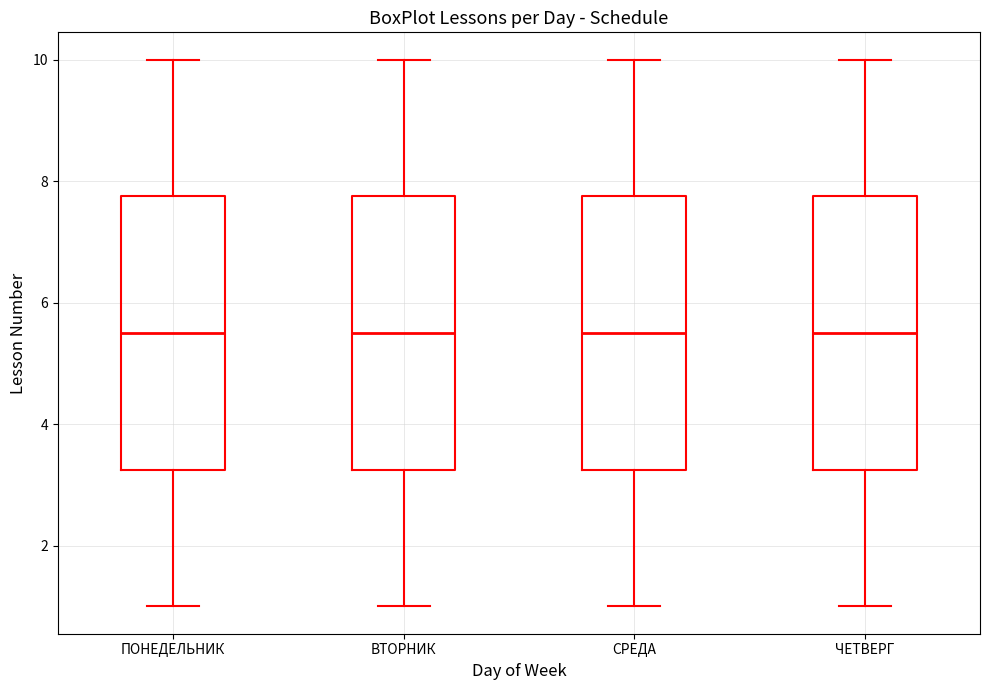

Reading left to right, transcribe this box plot: for each box, give where its median line is, the range the box spans, and where its two whiskers end, as read against the y-axis. The values are not printed on the chart, so give them approximately, as read against the axis.

ПОНЕДЕЛЬНИК: median 5.6, box 3.2 to 7.8, whiskers 1.0 to 10.0
ВТОРНИК: median 5.6, box 3.2 to 7.8, whiskers 1.0 to 10.0
СРЕДА: median 5.6, box 3.2 to 7.8, whiskers 1.0 to 10.0
ЧЕТВЕРГ: median 5.6, box 3.2 to 7.8, whiskers 1.0 to 10.0